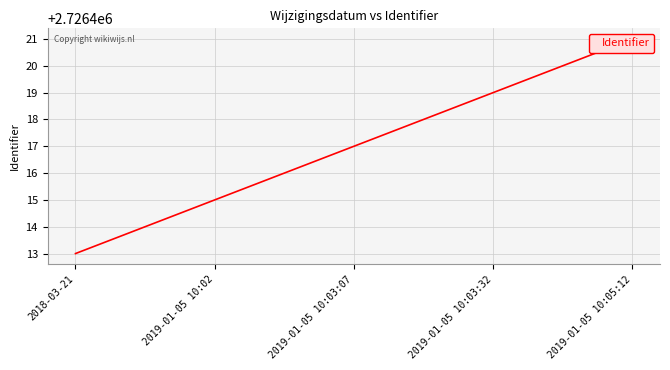

How many values are between 2726415 and 2726419?

3